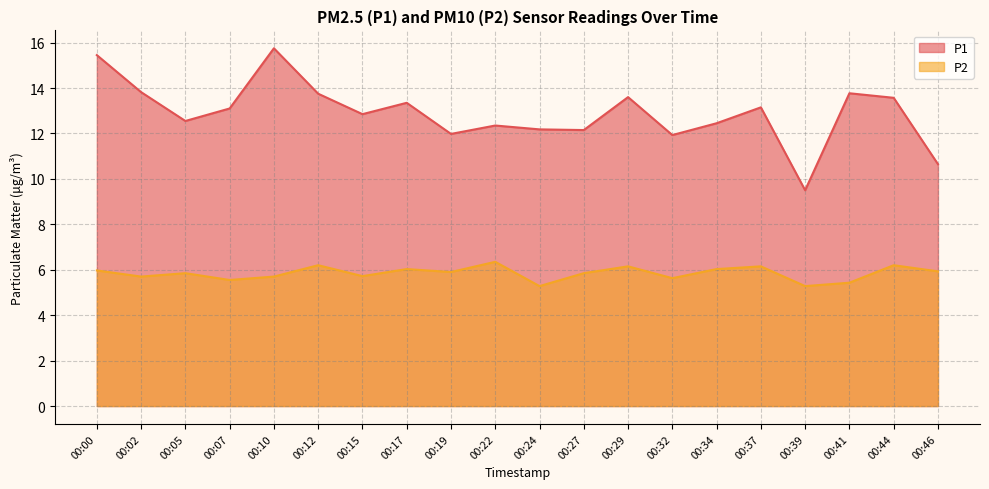

Is it true that P2 equals 6.0 at 00:17?

True